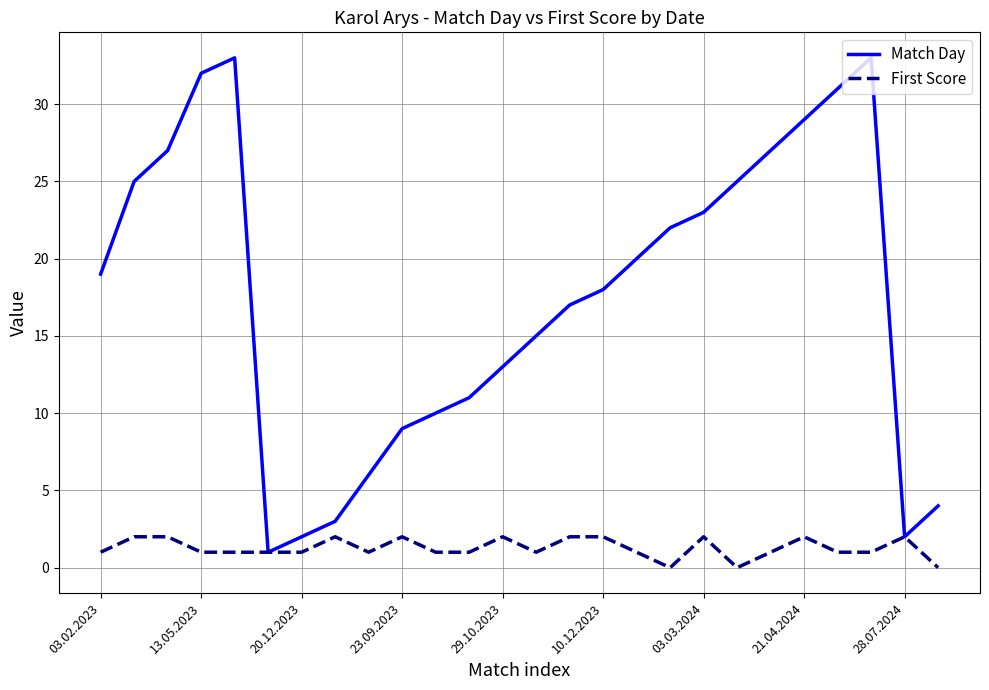

Which series has the largest range (max minus min)?

Match Day